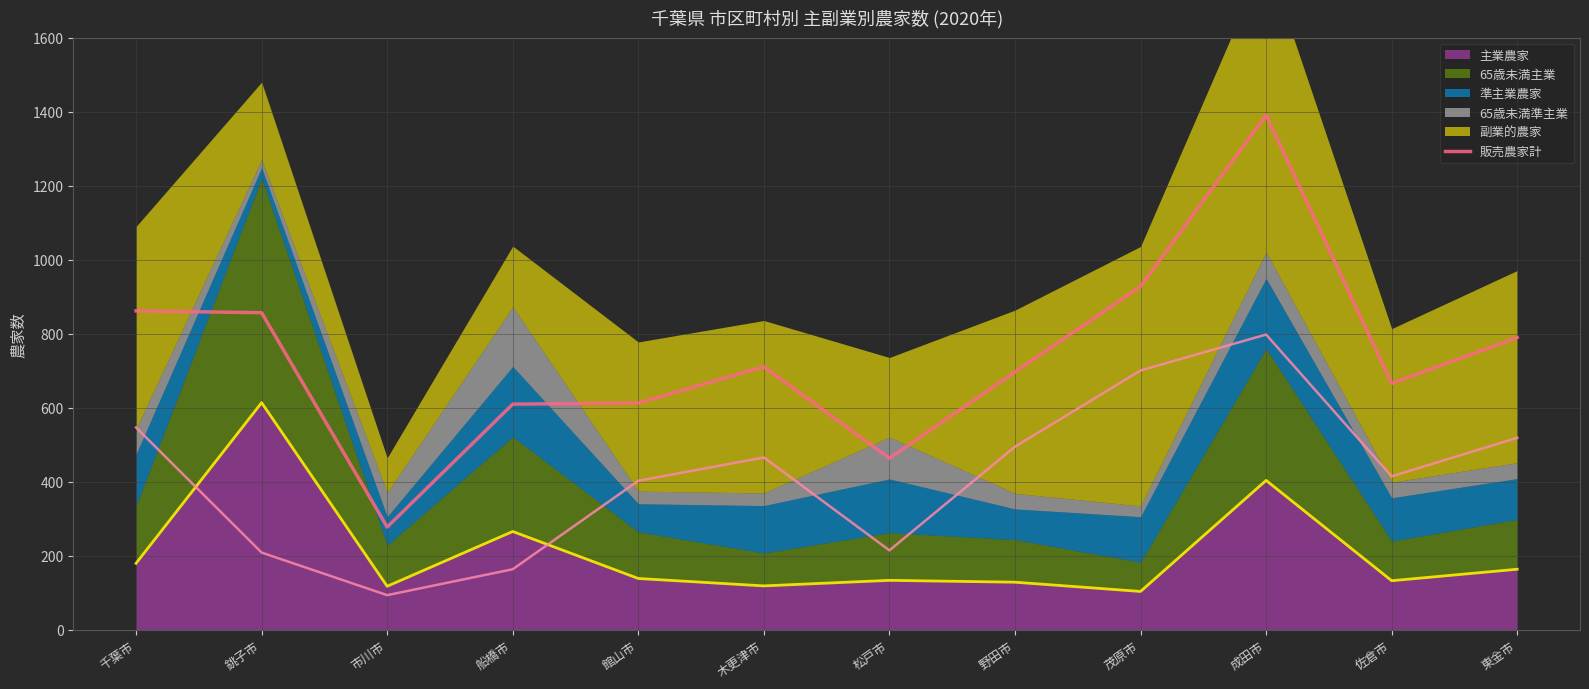

Where is the first local minimum?

市川市